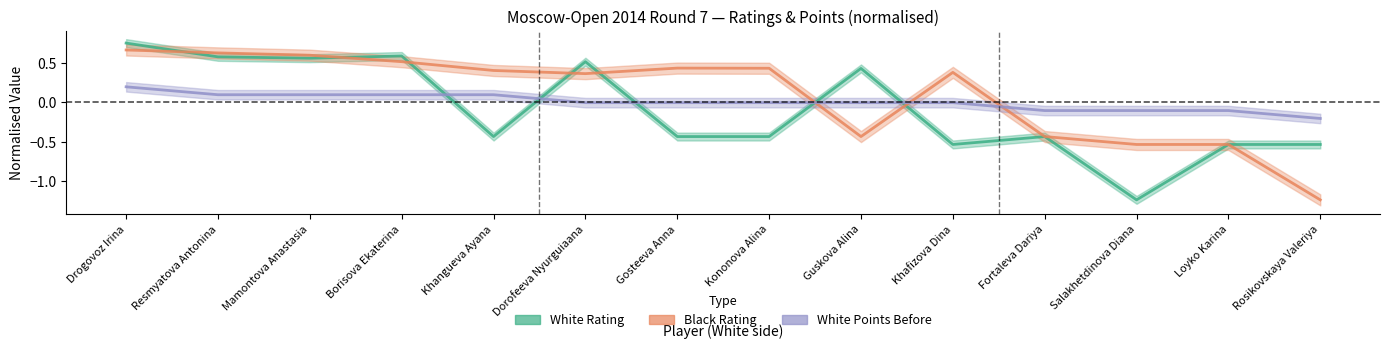

Count the number of data series in this chart.

3